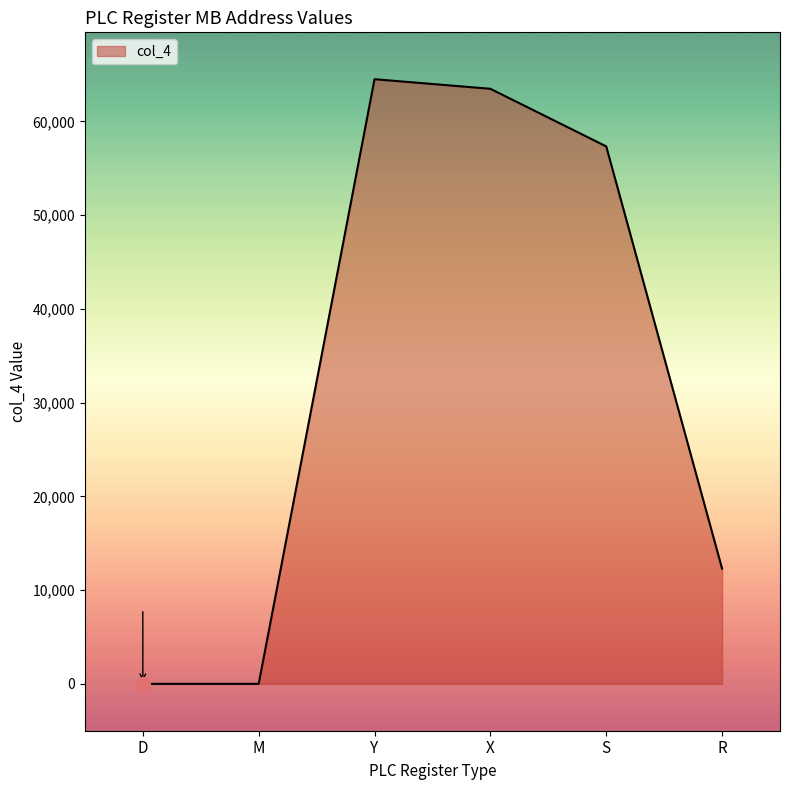

What is the ratio of the value at S to the value at X?

0.9